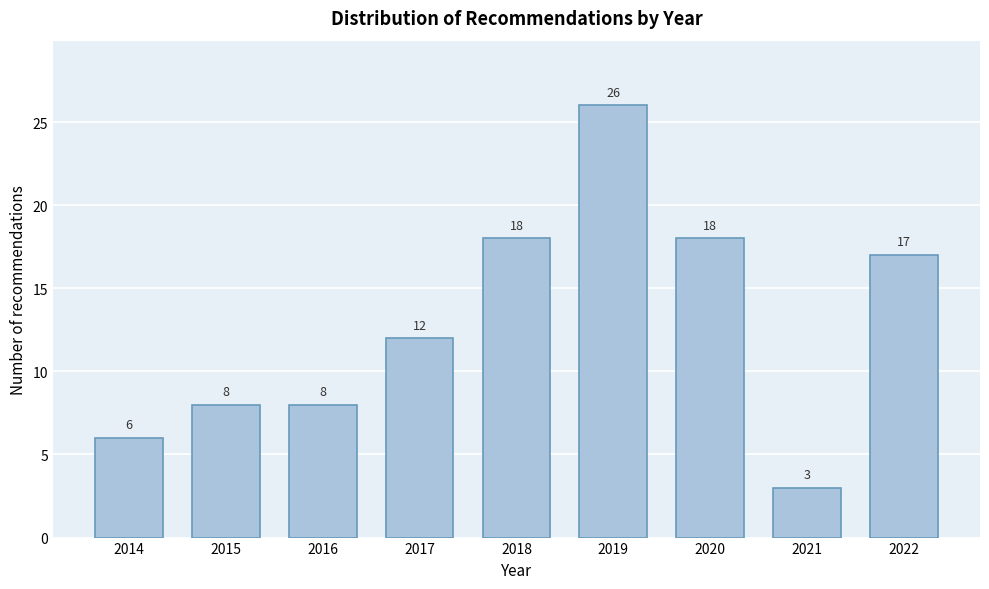

Reading left to right, extract all data points from this chart.

2014=6	2015=8	2016=8	2017=12	2018=18	2019=26	2020=18	2021=3	2022=17